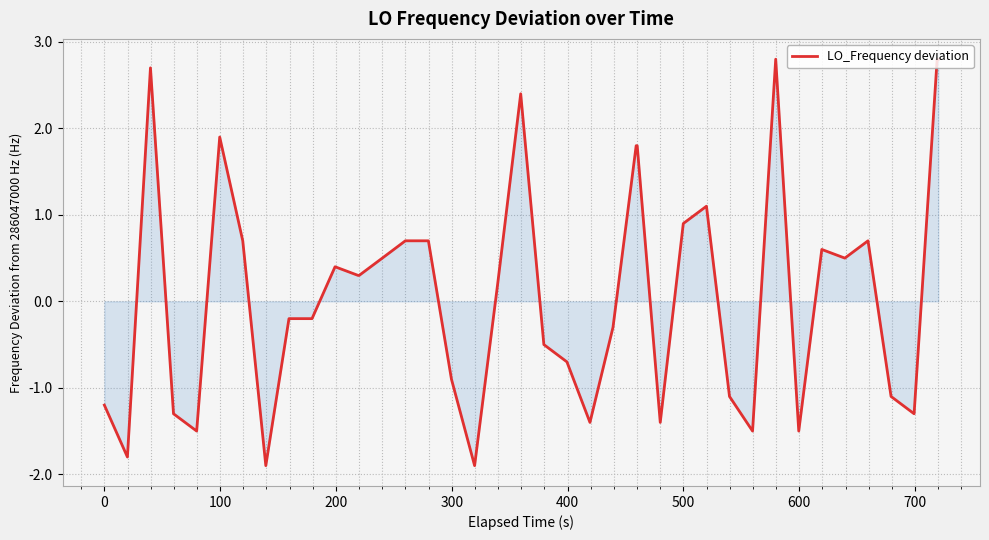

What is the smallest value displayed?

-1.9